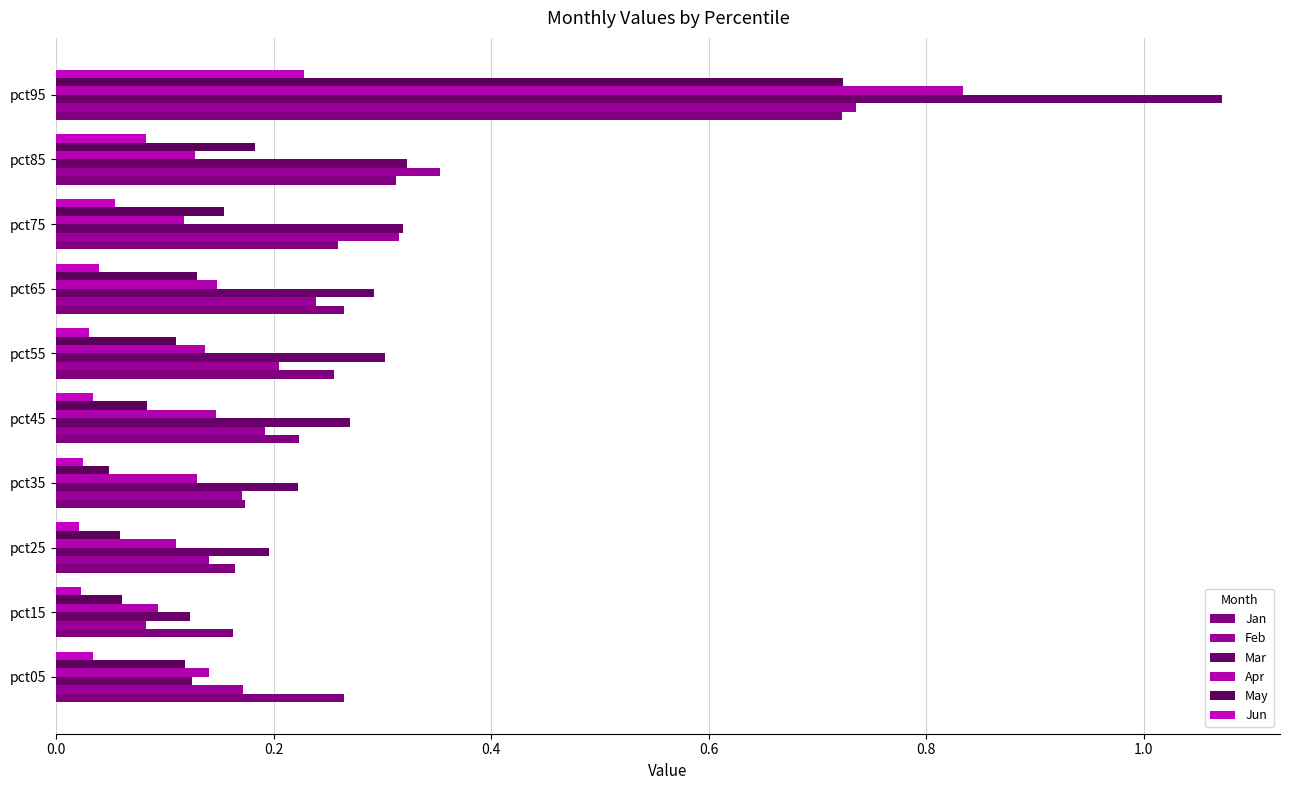

How many distinct data groups are displayed?

6